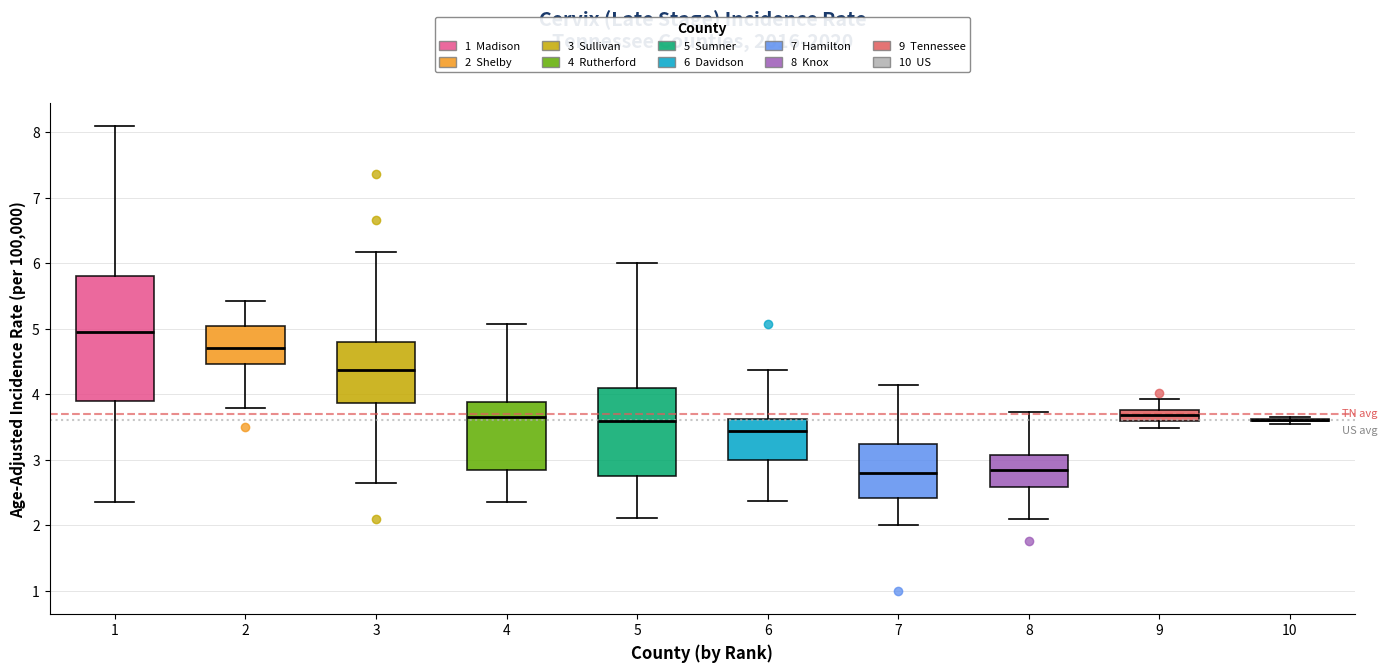

Reading left to right, transcribe this box plot: for each box, give where its median line is, the range the box spans, and where its two whiskers end, as read against the y-axis. The values are not printed on the chart, so give them approximately, as read against the axis.

1: median 4.9, box 3.9 to 5.8, whiskers 2.4 to 8.1
2: median 4.7, box 4.5 to 5.0, whiskers 3.8 to 5.4
3: median 4.4, box 3.9 to 4.8, whiskers 2.6 to 6.2
4: median 3.6, box 2.8 to 3.9, whiskers 2.4 to 5.1
5: median 3.6, box 2.7 to 4.1, whiskers 2.1 to 6.0
6: median 3.4, box 3.0 to 3.6, whiskers 2.4 to 4.4
7: median 2.8, box 2.4 to 3.2, whiskers 2.0 to 4.1
8: median 2.8, box 2.6 to 3.1, whiskers 2.1 to 3.7
9: median 3.7, box 3.6 to 3.8, whiskers 3.5 to 3.9
10: box collapsed to a line at 3.6, whiskers 3.5 to 3.7